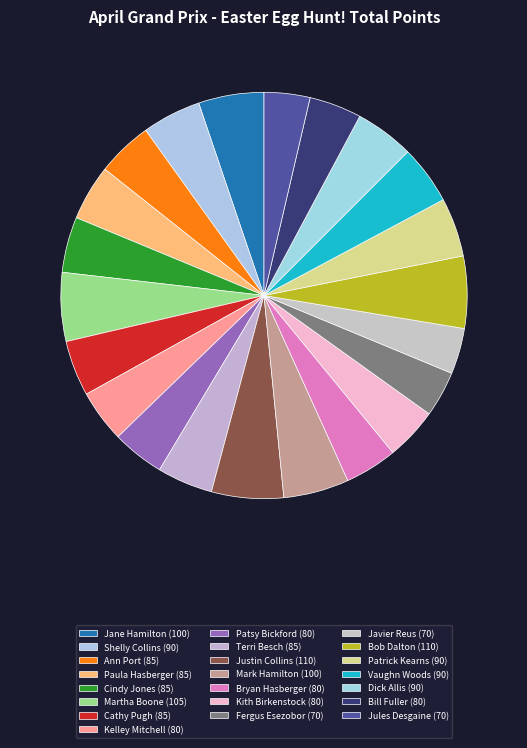

How many slices are in this pie chart?

22